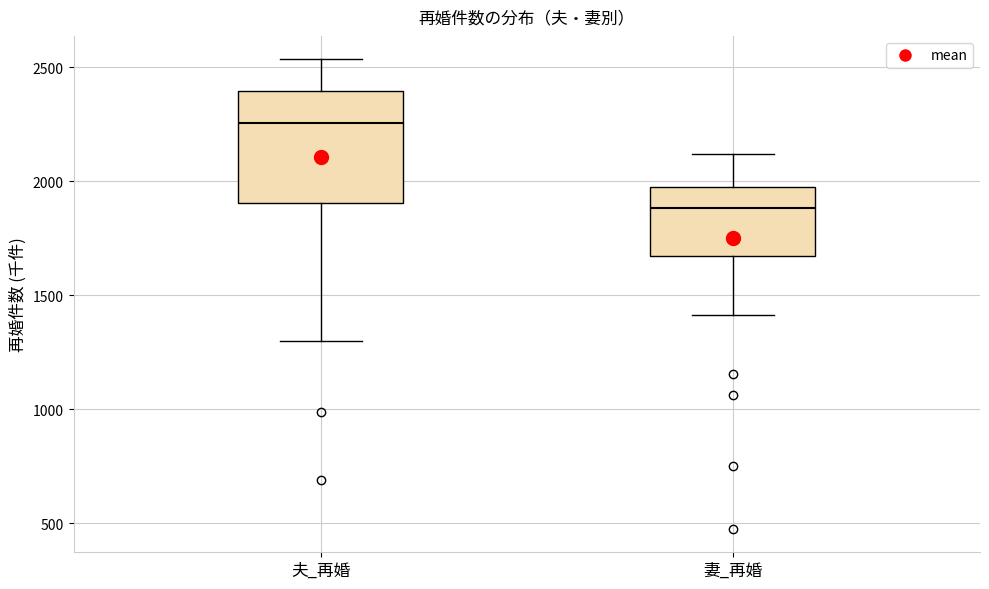

Where does the median line of the box for 夫_再婚 sit on the y-axis? The values are not printed on the chart, so give them approximately, as read against the axis.

2250